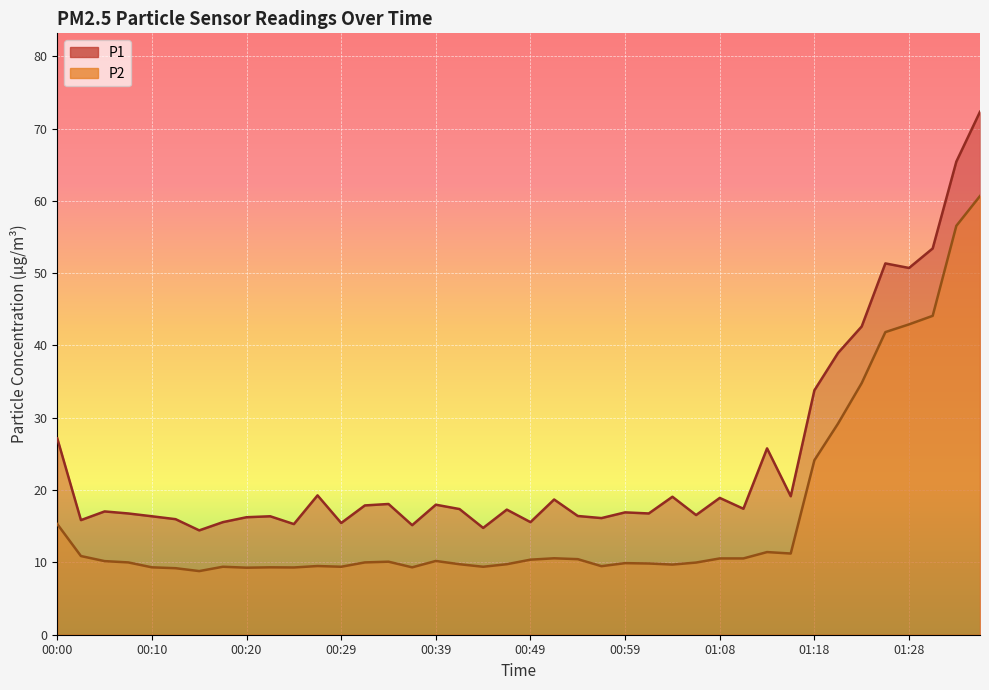

What is the value of the P1 point at the 36th from the left?

51.4